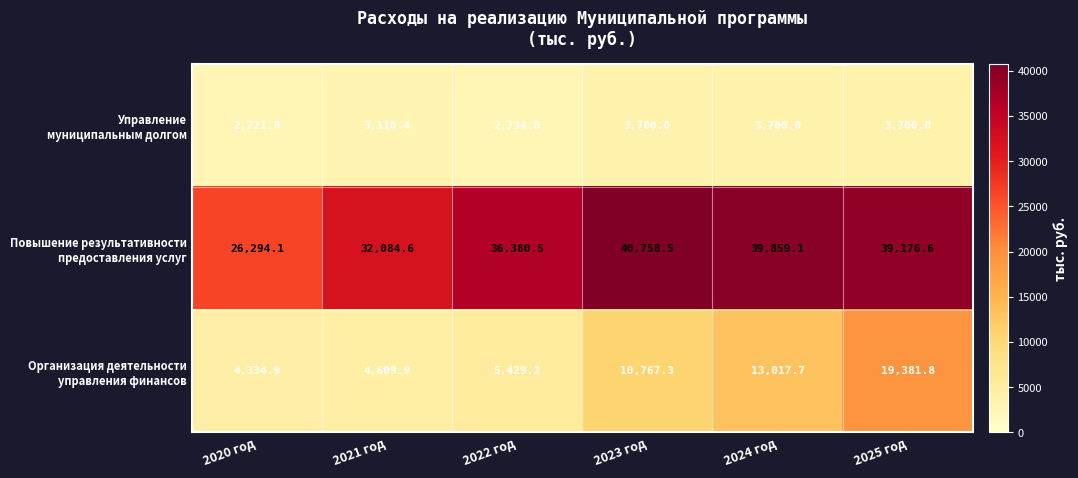

What is the spread (max minus min) of values at 2023 год?

37058.5